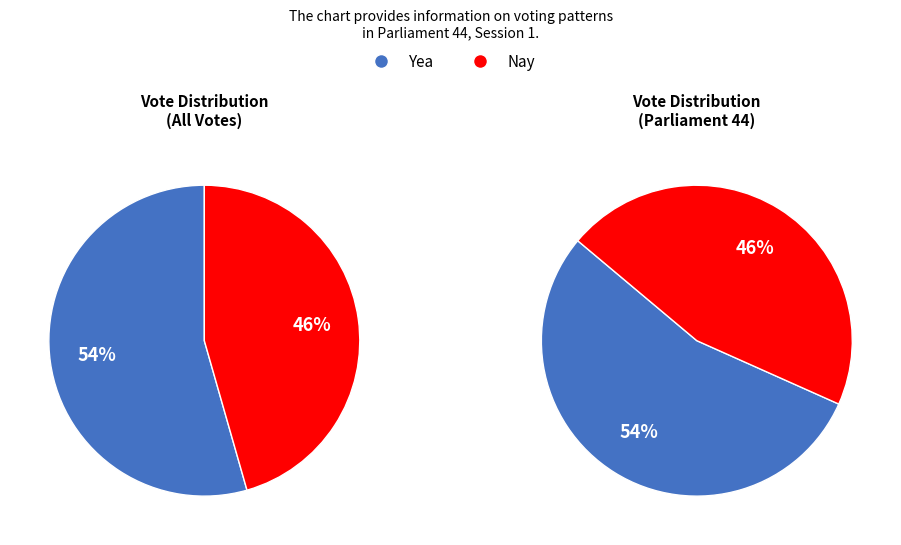

Does Nay represent more than half of the total?

No